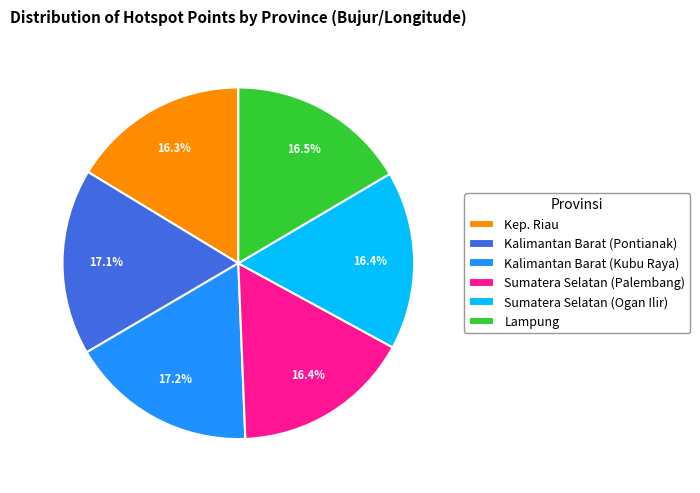

Does Lampung account for over 50% of the chart?

No